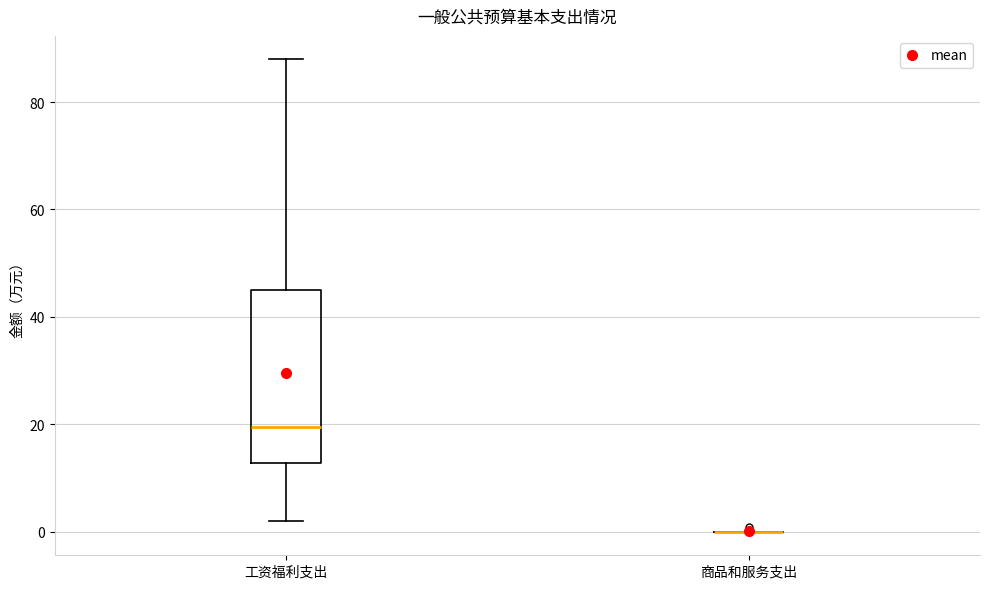

Comparing the boxes themselves (not the whiskers), which one is the tallest?

工资福利支出